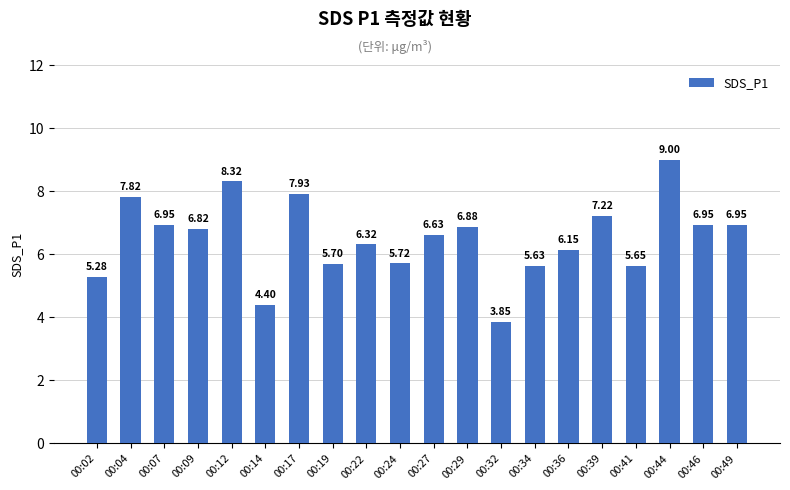

What is the ratio of the value at 00:02 to the value at 00:22?

0.8